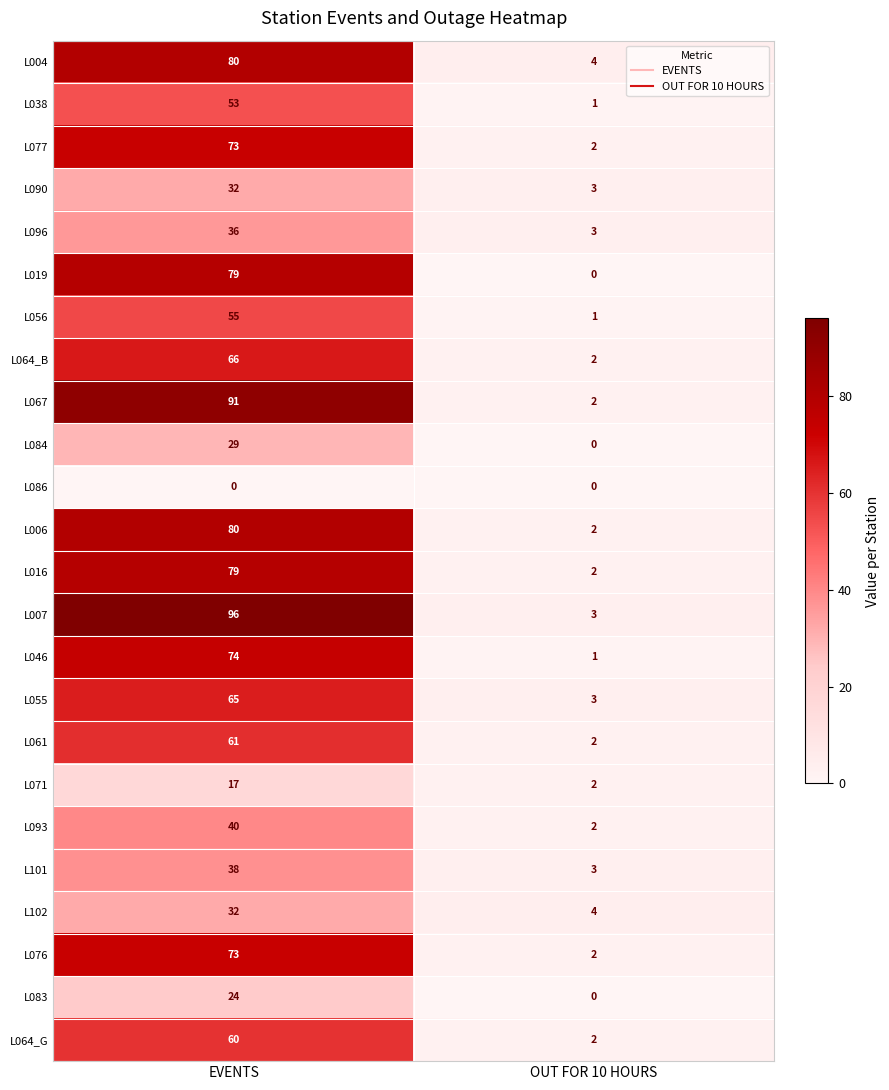

True or false: L064_G has a value of 2 at OUT FOR 10 HOURS.

True